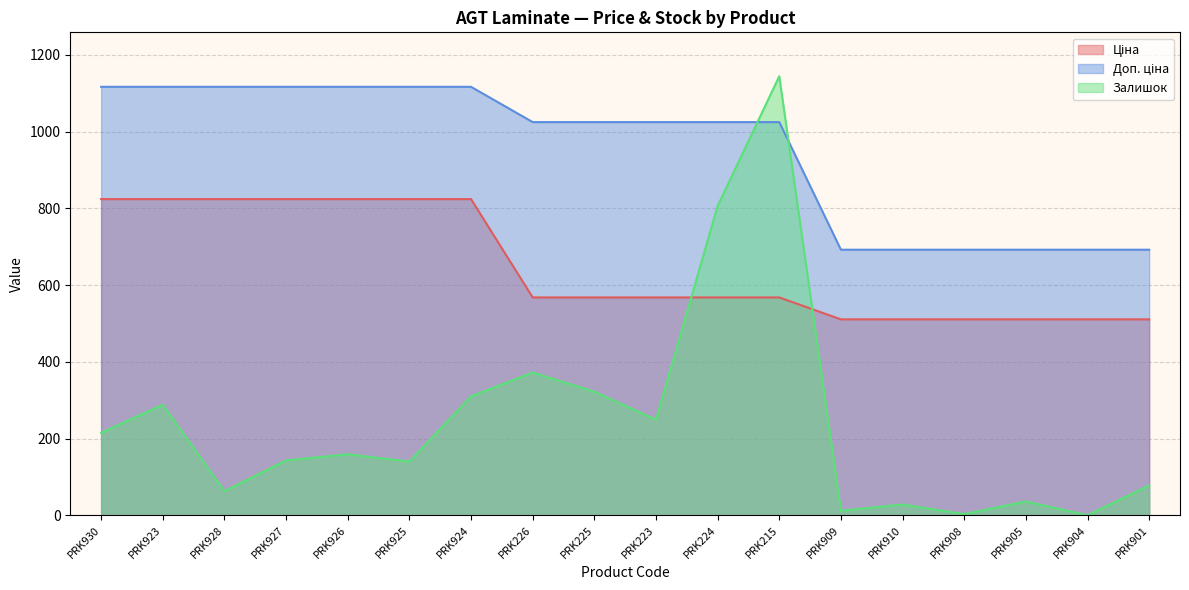

Rank the series at PRK930 from lowest to highest value.

Залишок, Ціна, Доп. ціна